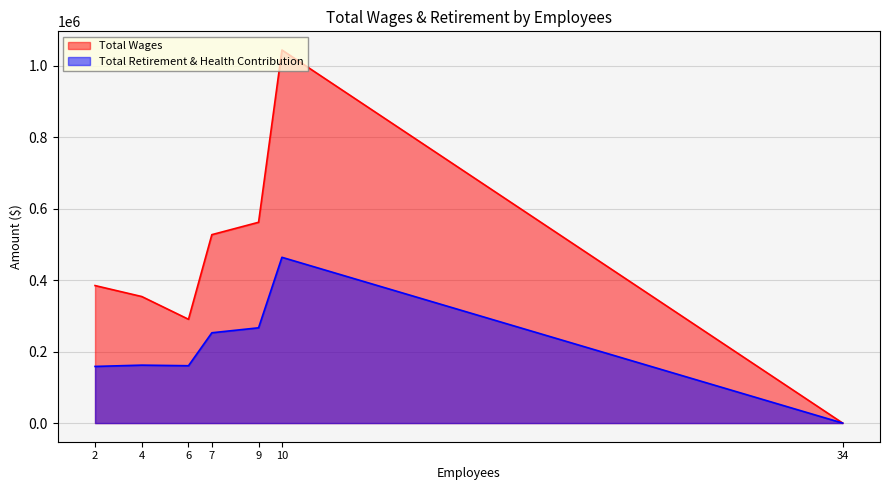

True or false: Total Retirement & Health Contribution and Total Wages cross at least once.

False